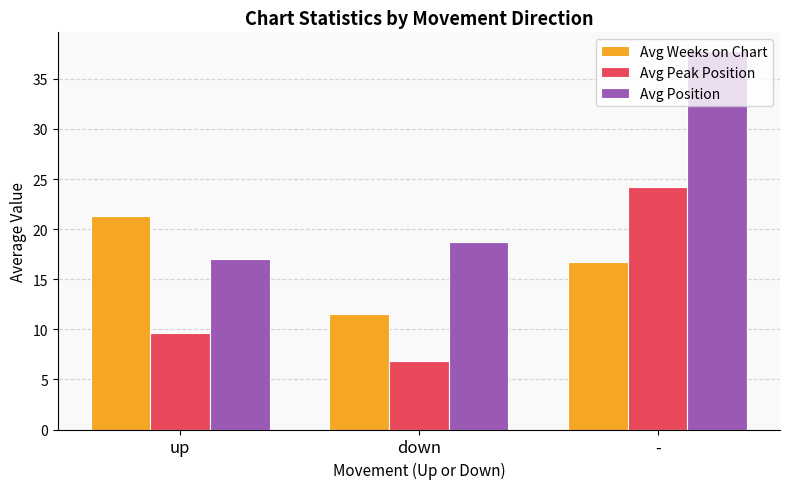

Count the number of categories in the chart.

3